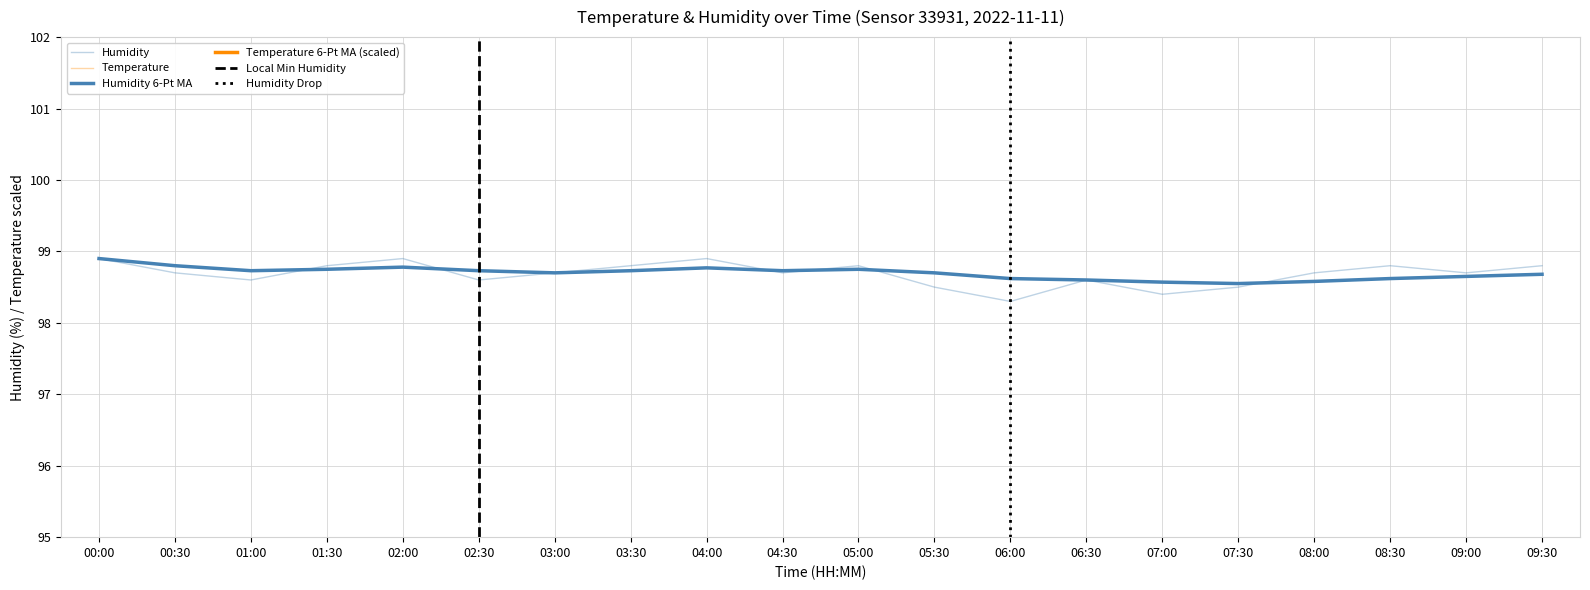

What is the spread (max minus min) of values at 07:30?

82.9